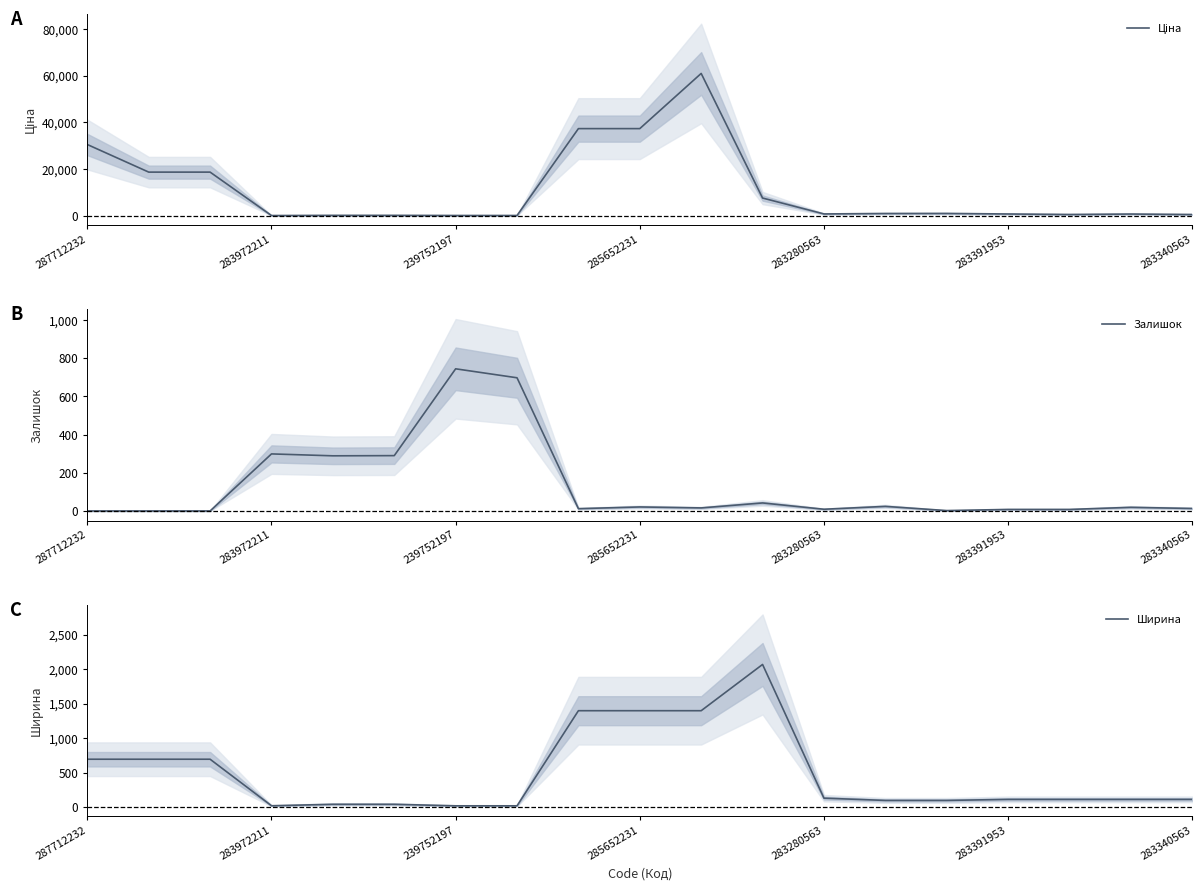

Does the chart display data point markers on the line(s)?

No